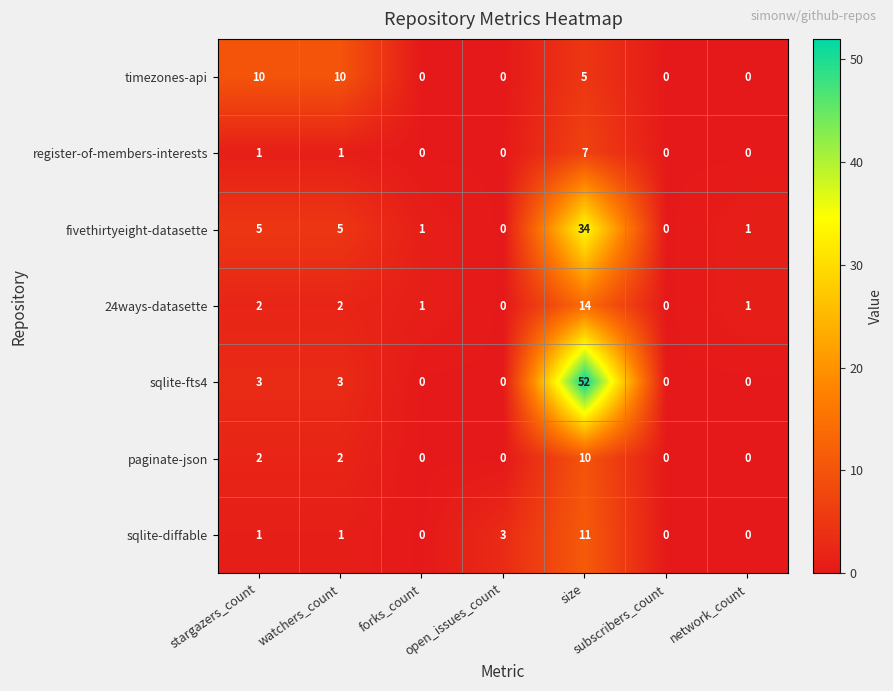

Which category has the highest value across all series?

size